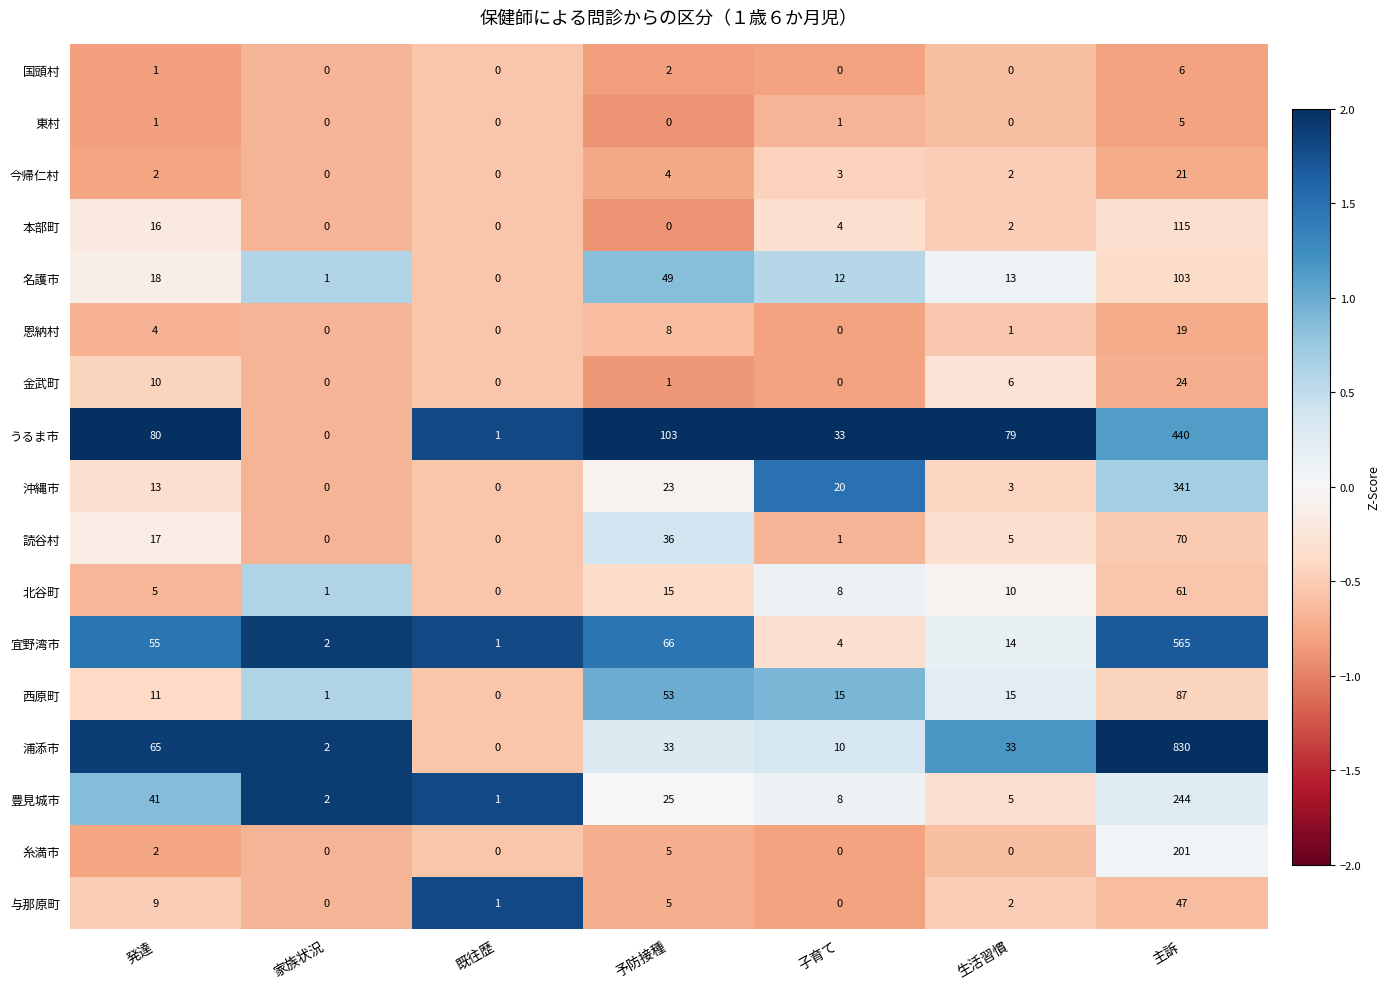

At how many categories does at least one series exceed 0?

7